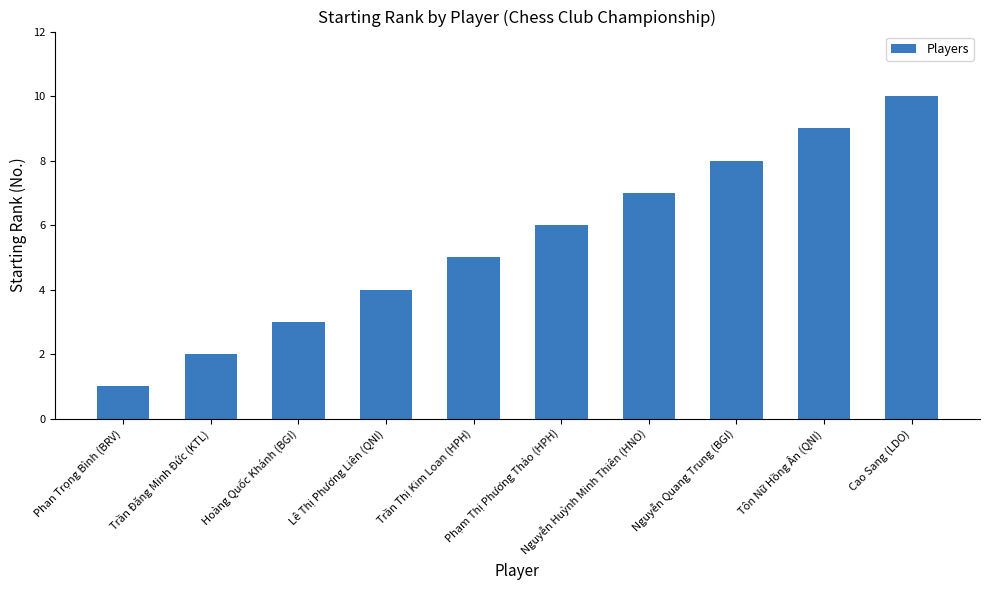

What is the change in value from Tôn Nữ Hồng Ân (QNI) to Cao Sang (LDO)?

+1